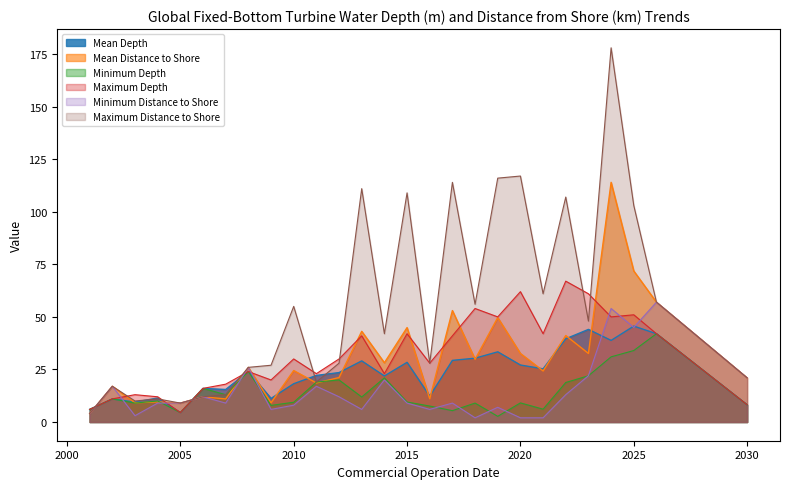

Reading right to left, list all the values displayed in this chart.

Mean Depth: 2030=8.2	2026=42.0	2025=45.6	2024=38.8	2023=44.1	2022=39.6	2021=25.3	2020=27.1	2019=33.4	2018=30.4	2017=29.3	2016=12.3	2015=28.4	2014=21.9	2013=29.1	2012=23.5	2011=22.2	2010=18.2	2009=11.2	2008=24.0	2007=15.5	2006=16.0	2005=4.5	2004=11.4	2003=9.5	2002=11.0	2001=6.0
Mean Distance to Shore: 2030=21.0	2026=57.0	2025=71.8	2024=114.0	2023=32.6	2022=41.1	2021=24.3	2020=32.6	2019=49.7	2018=29.8	2017=53.0	2016=11.1	2015=44.9	2014=28.2	2013=43.1	2012=21.1	2011=18.6	2010=24.5	2009=9.1	2008=26.0	2007=11.0	2006=12.0	2005=9.0	2004=9.6	2003=9.1	2002=17.0	2001=4.0
Minimum Depth: 2030=8.2	2026=42.0	2025=34.0	2024=31.0	2023=22.0	2022=18.8	2021=6.1	2020=9.1	2019=2.7	2018=9.0	2017=5.4	2016=7.6	2015=9.5	2014=21.0	2013=11.9	2012=20.0	2011=19.0	2010=9.4	2009=7.9	2008=24.0	2007=13.0	2006=16.0	2005=4.5	2004=10.0	2003=9.0	2002=11.0	2001=6.0
Maximum Depth: 2030=8.2	2026=42.0	2025=51.0	2024=50.0	2023=61.0	2022=67.0	2021=42.0	2020=62.0	2019=50.0	2018=54.0	2017=41.0	2016=28.0	2015=42.0	2014=23.0	2013=41.0	2012=30.0	2011=23.0	2010=30.0	2009=20.0	2008=24.0	2007=18.0	2006=16.0	2005=4.5	2004=12.0	2003=13.0	2002=11.0	2001=6.0
Minimum Distance to Shore: 2030=21.0	2026=57.0	2025=45.0	2024=54.0	2023=22.0	2022=13.0	2021=2.0	2020=2.0	2019=7.0	2018=2.0	2017=9.0	2016=6.0	2015=9.0	2014=20.0	2013=6.0	2012=12.0	2011=17.0	2010=8.0	2009=6.0	2008=26.0	2007=9.0	2006=12.0	2005=9.0	2004=9.0	2003=3.0	2002=17.0	2001=4.0
Maximum Distance to Shore: 2030=21.0	2026=57.0	2025=103.0	2024=178.0	2023=48.0	2022=107.0	2021=61.0	2020=117.0	2019=116.0	2018=56.0	2017=114.0	2016=28.0	2015=109.0	2014=42.0	2013=111.0	2012=28.0	2011=19.0	2010=55.0	2009=27.0	2008=26.0	2007=13.0	2006=12.0	2005=9.0	2004=11.0	2003=10.0	2002=17.0	2001=4.0